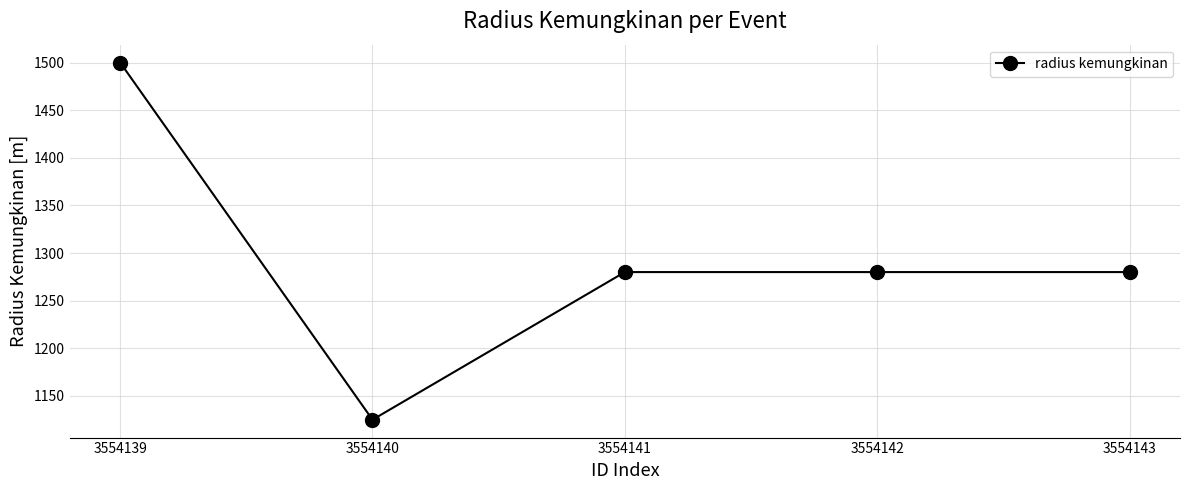

How many data points are less than 1280?

1